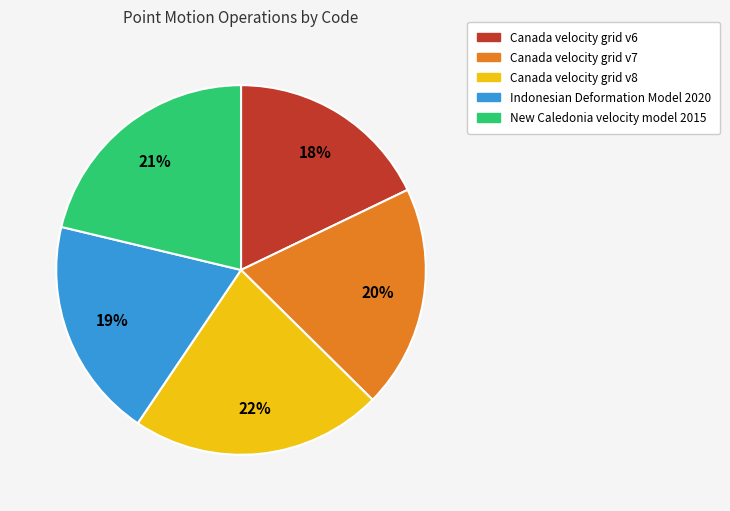

True or false: Canada velocity grid v6 accounts for 28% of the total.

False